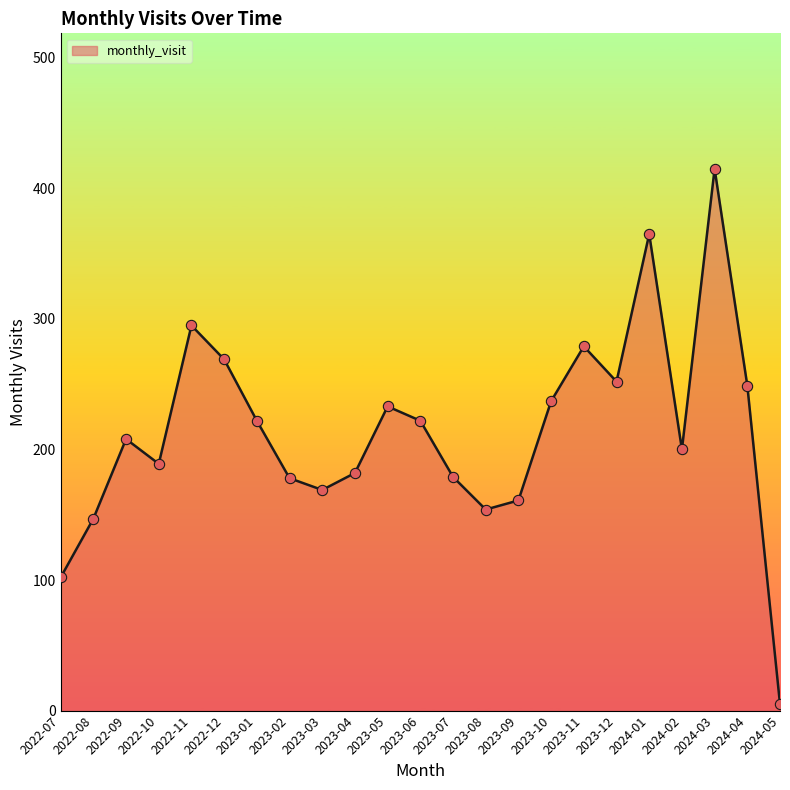

What is the change in value from 2022-08 to 2023-04?

+35